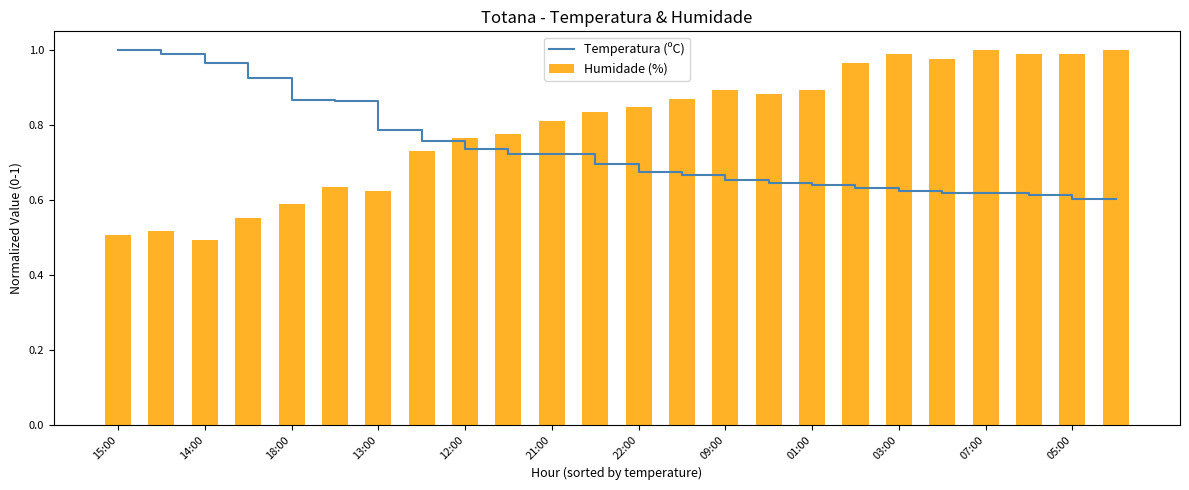

Is it true that Temperatura (ºC) equals 0.4 at 12:00?

False